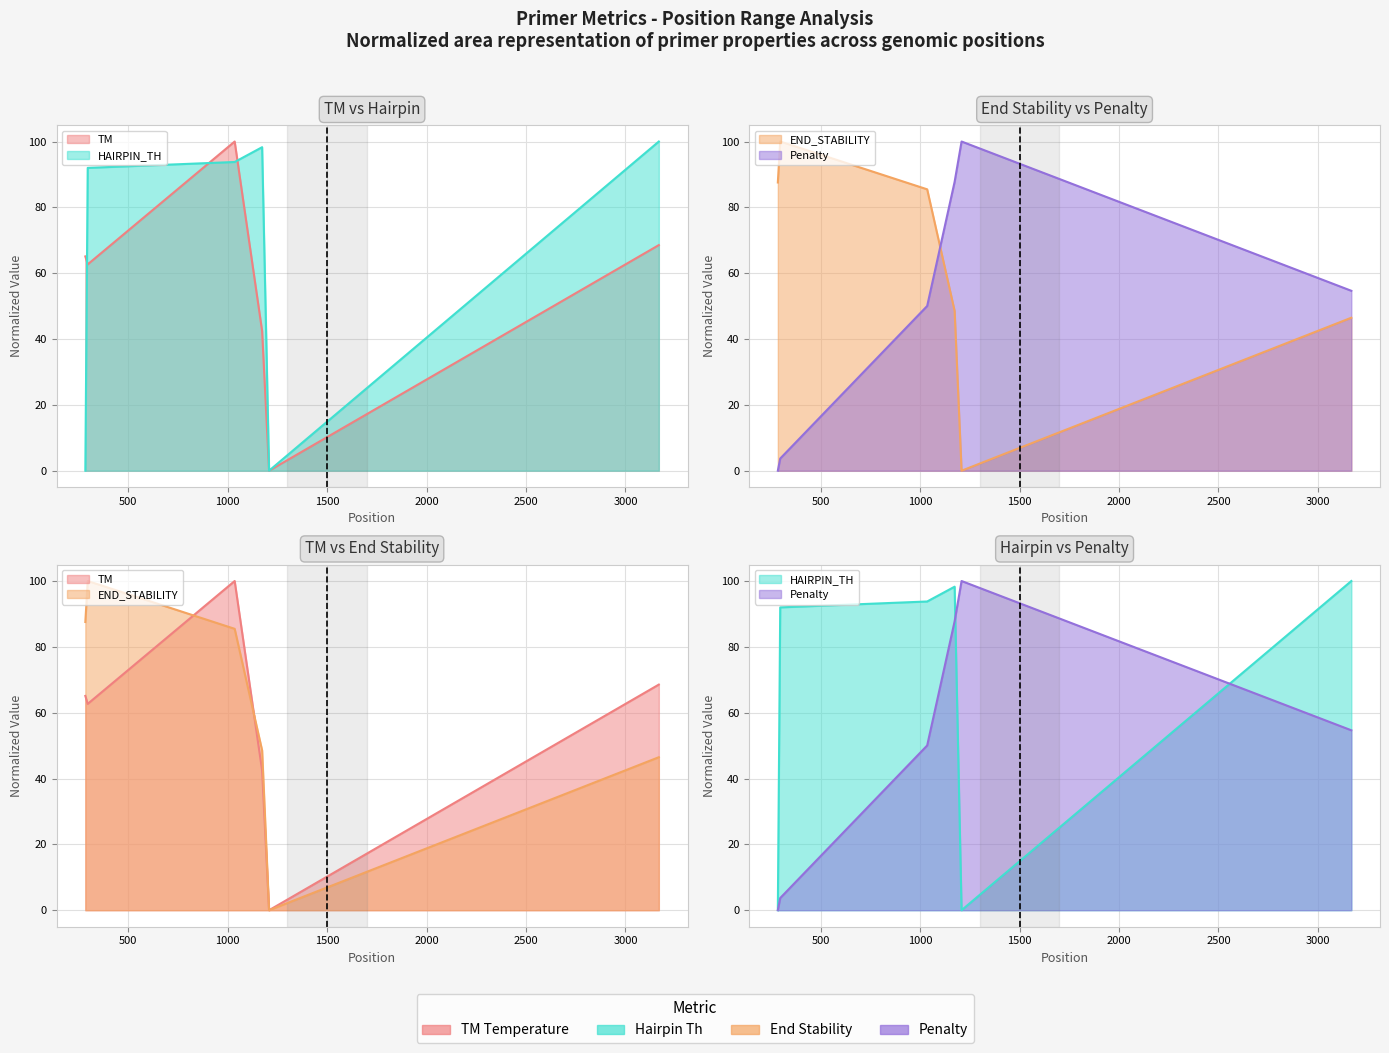

Does the chart display data point markers on the line(s)?

No